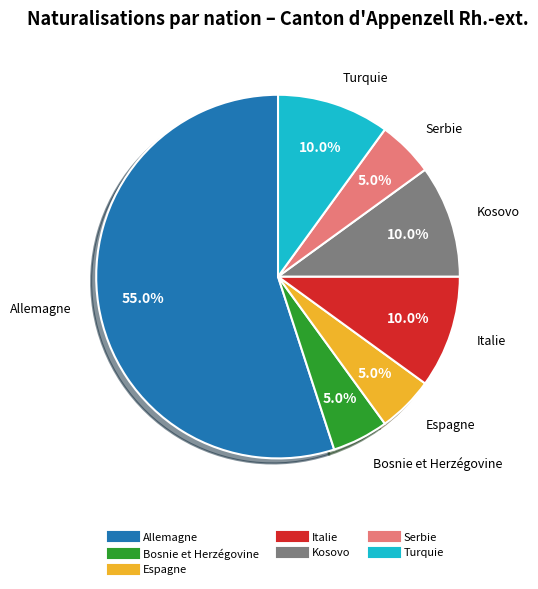

Which has a higher value, Kosovo or Espagne?

Kosovo